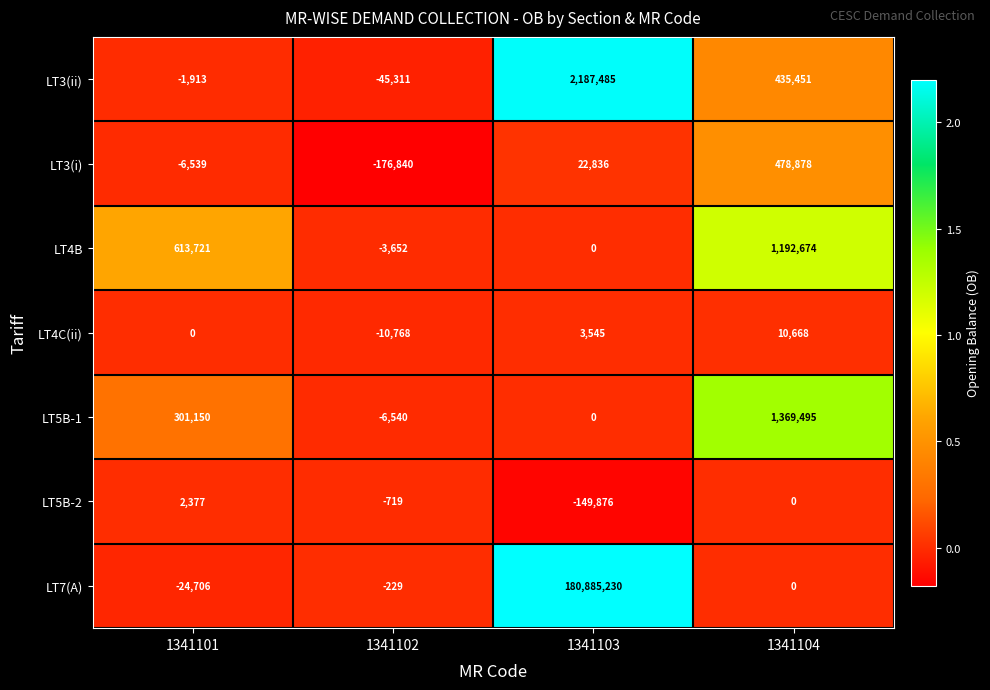

What is the difference between the highest and lowest values at 1341103?

181035106